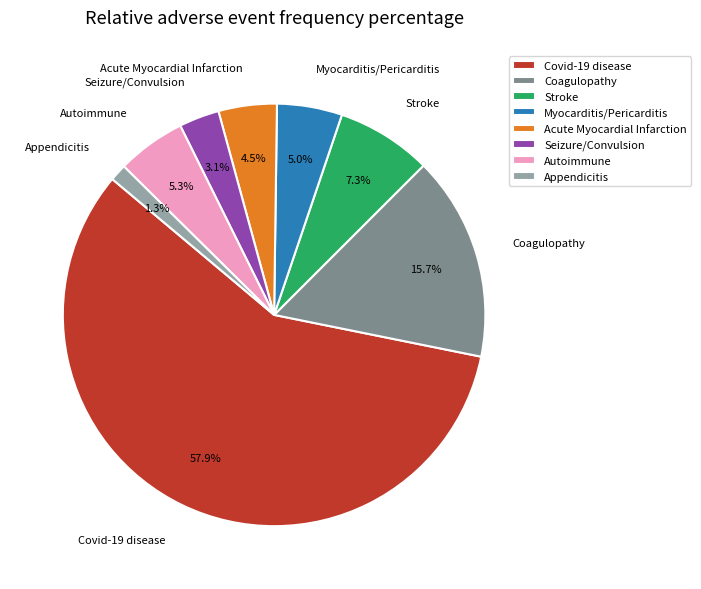

What percentage is NOT represented by Acute Myocardial Infarction?

95.5%